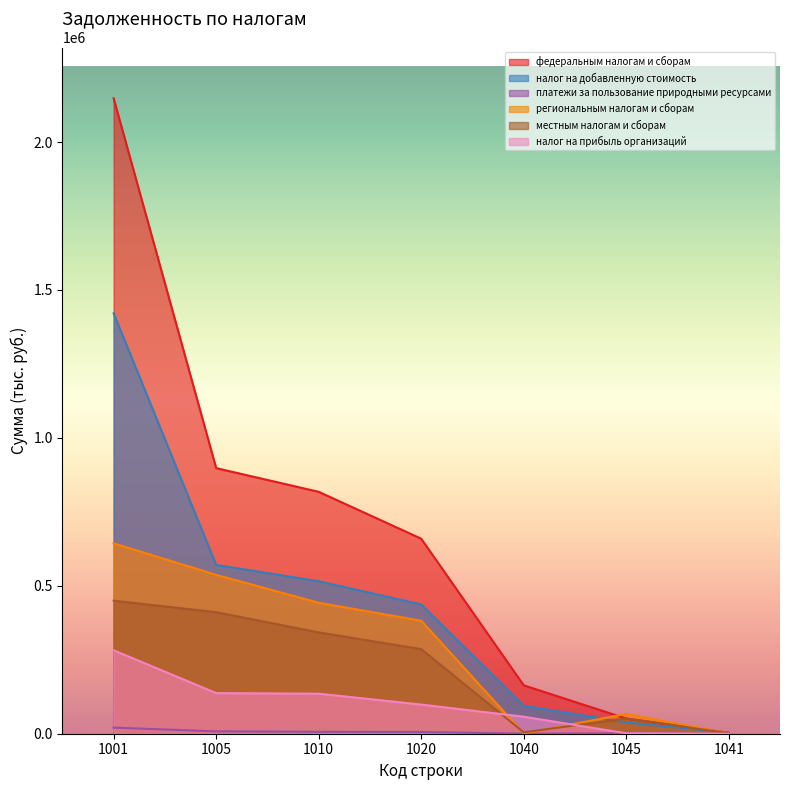

At how many categories does at least one series exceed 1414625?

1